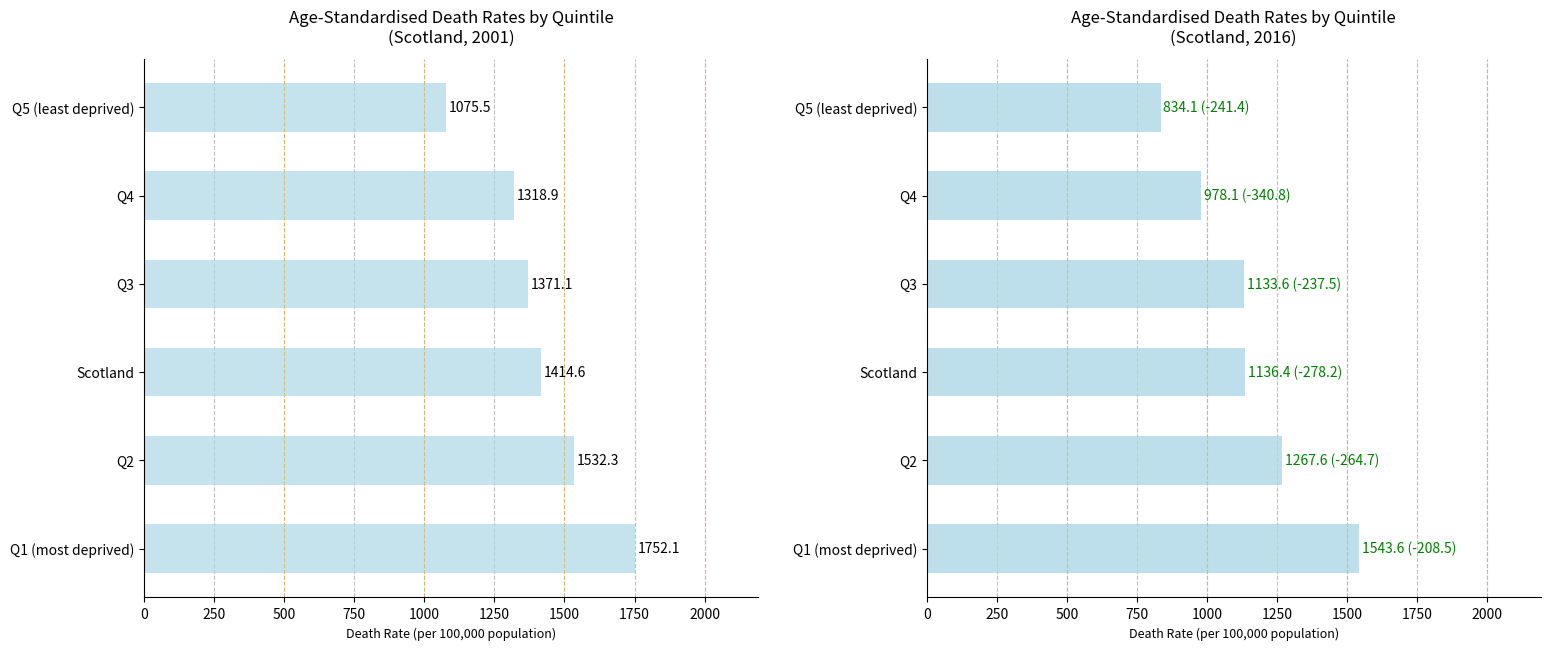

Is the value of 2016 rates at Q5 (least deprived) greater than the value of 2001 rates at Q2?

No